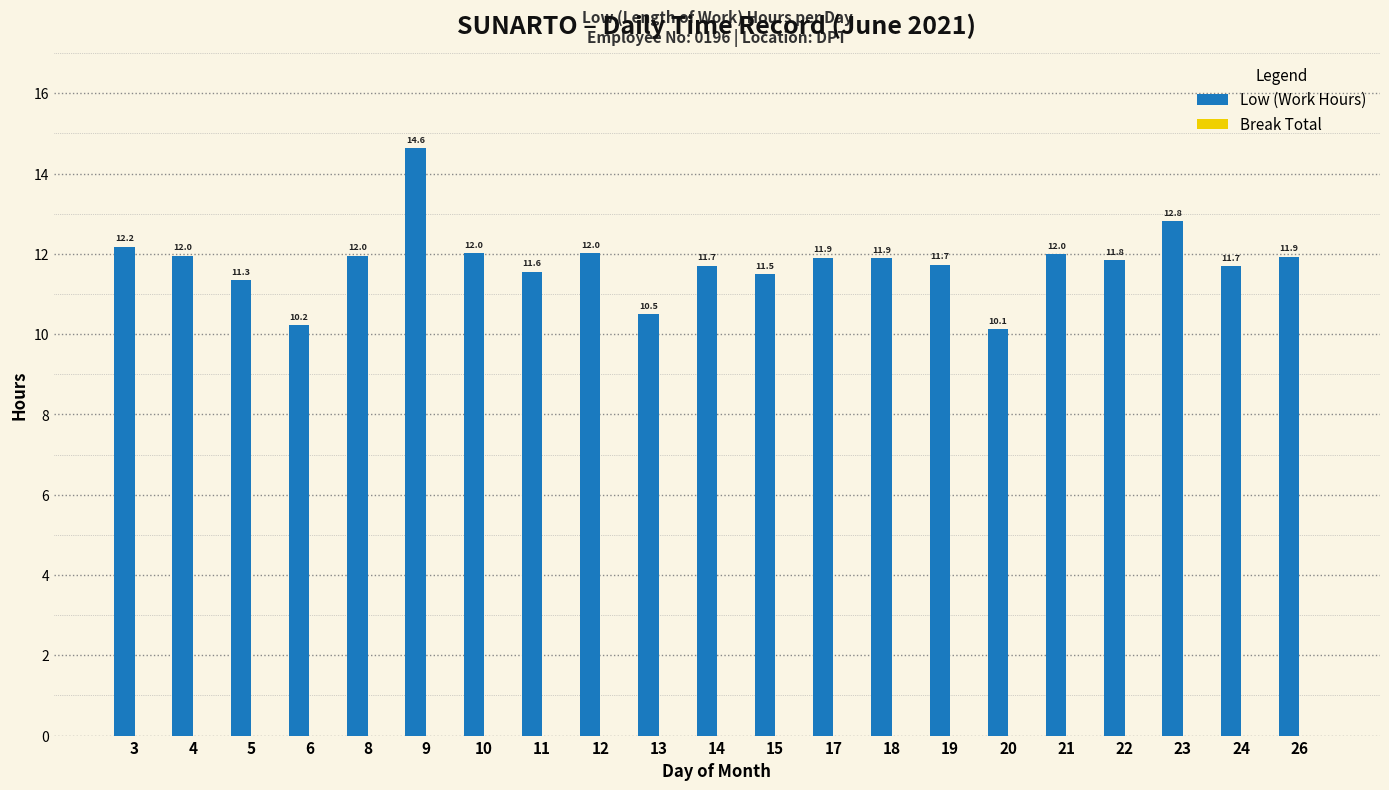

What is the ratio of the value at 5 to the value at 21?

0.9